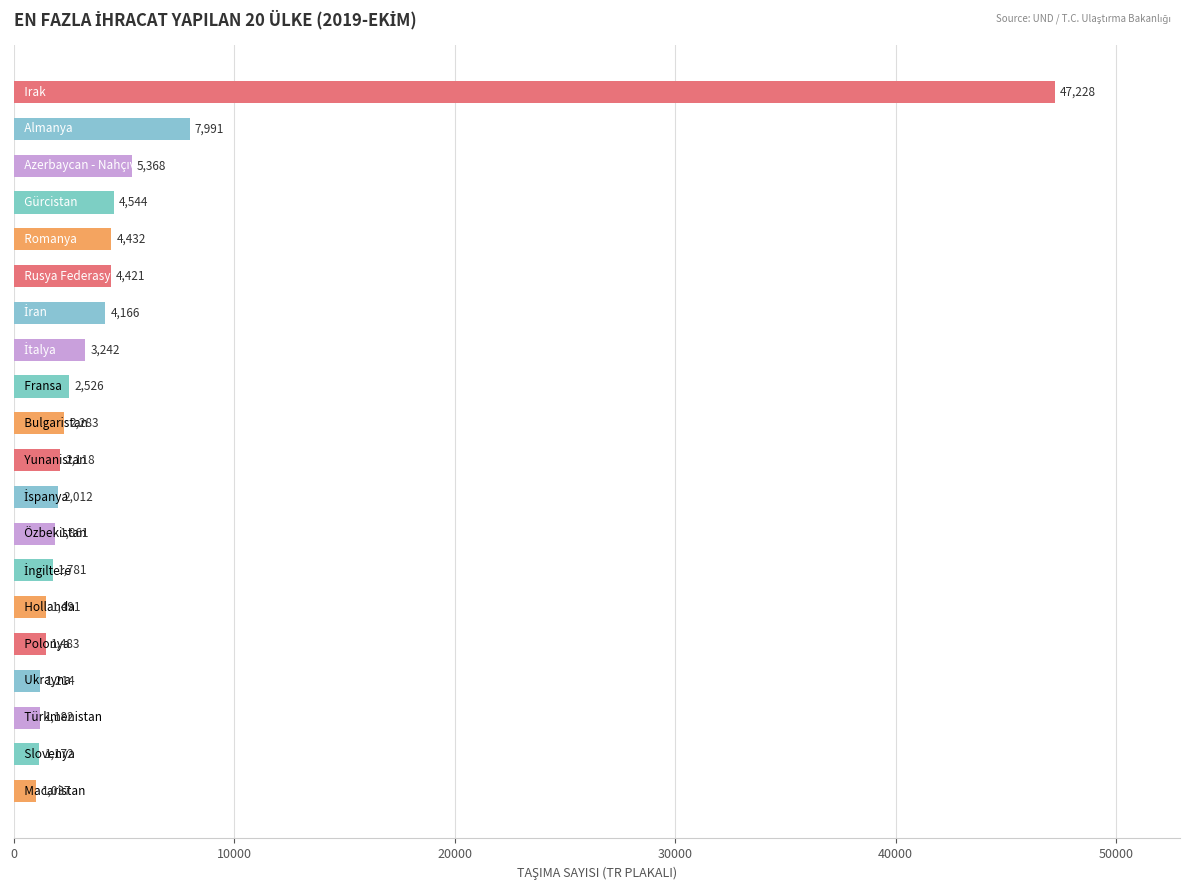

What is the value of the 19th bar from the top?

1172